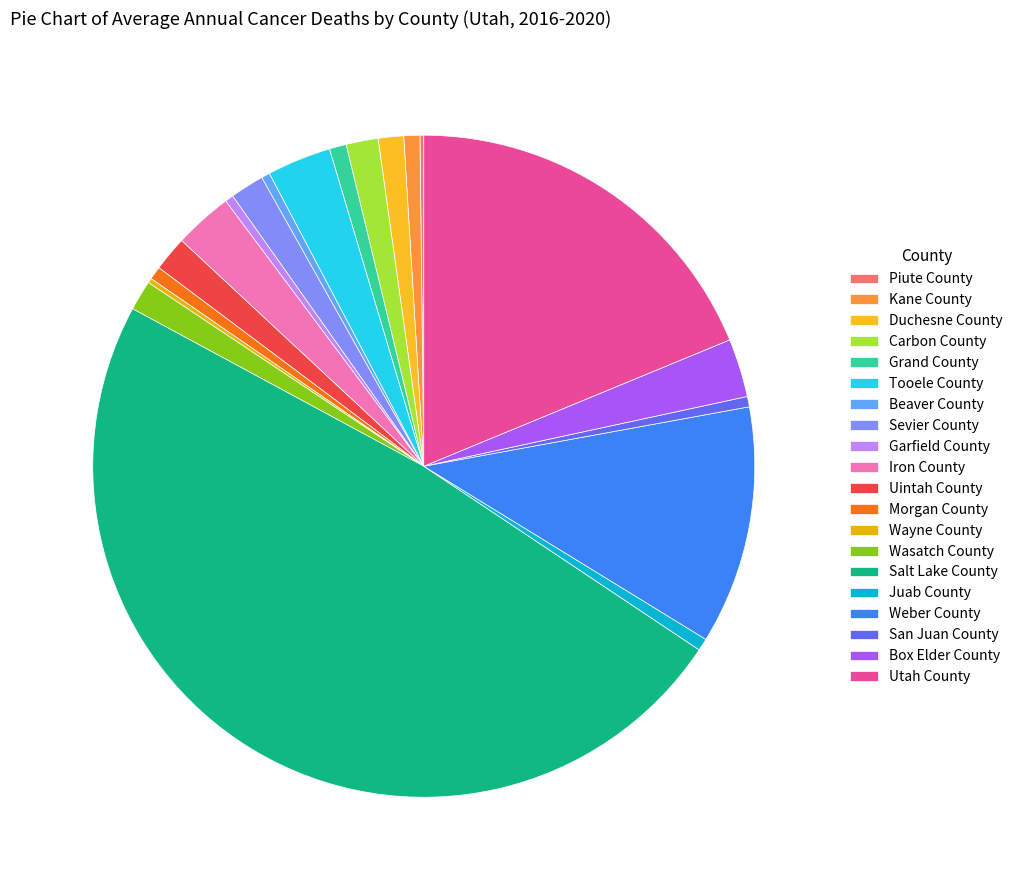

Is Utah County the majority of the pie?

No